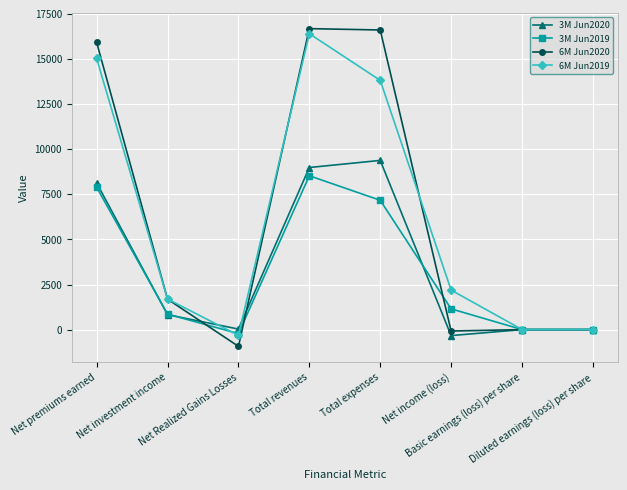

What is the maximum value for 6M Jun2020?

16682.0